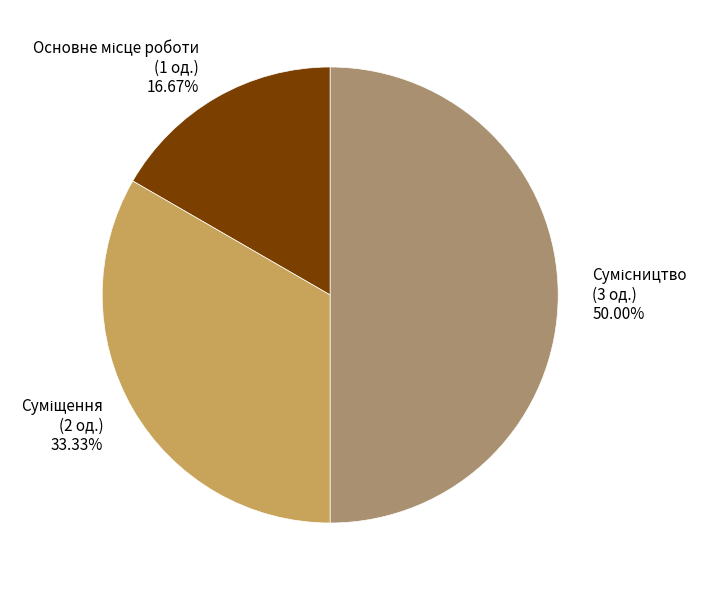

Count the number of slices in the pie.

3